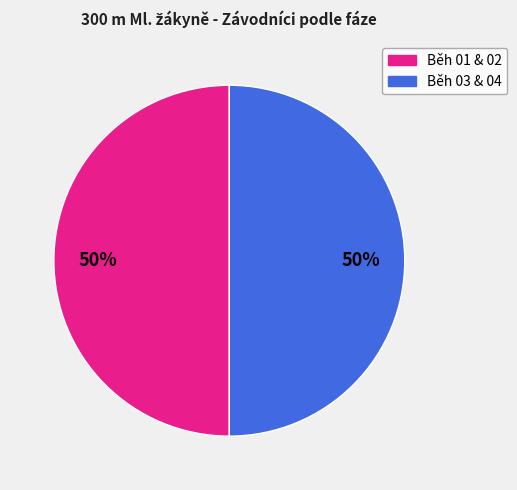

Count the number of slices in the pie.

2